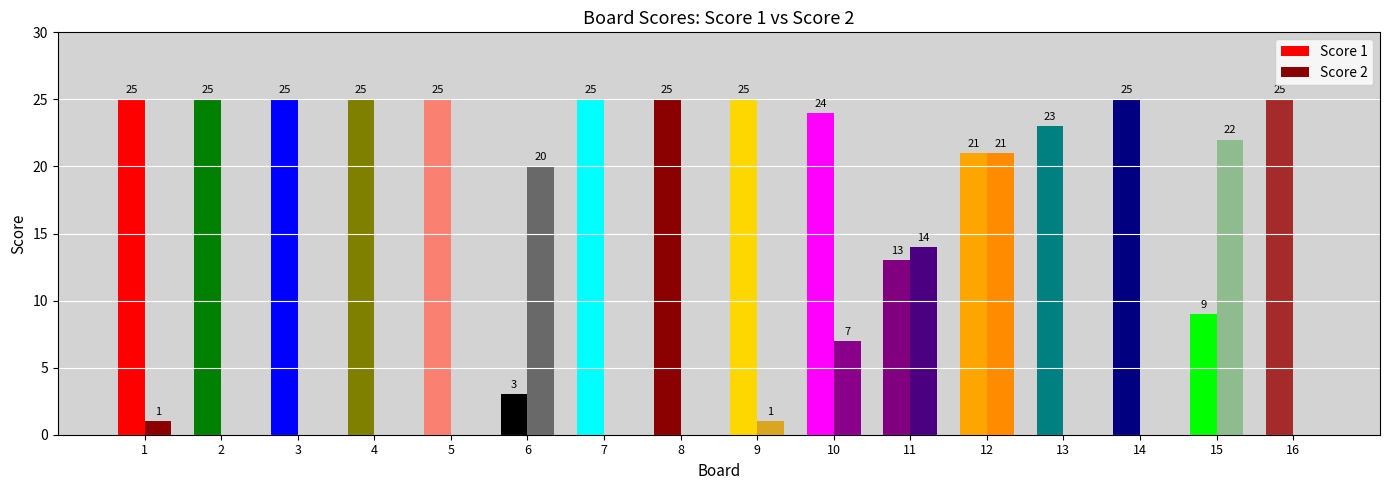

At which category is the sum across all series the highest?

12